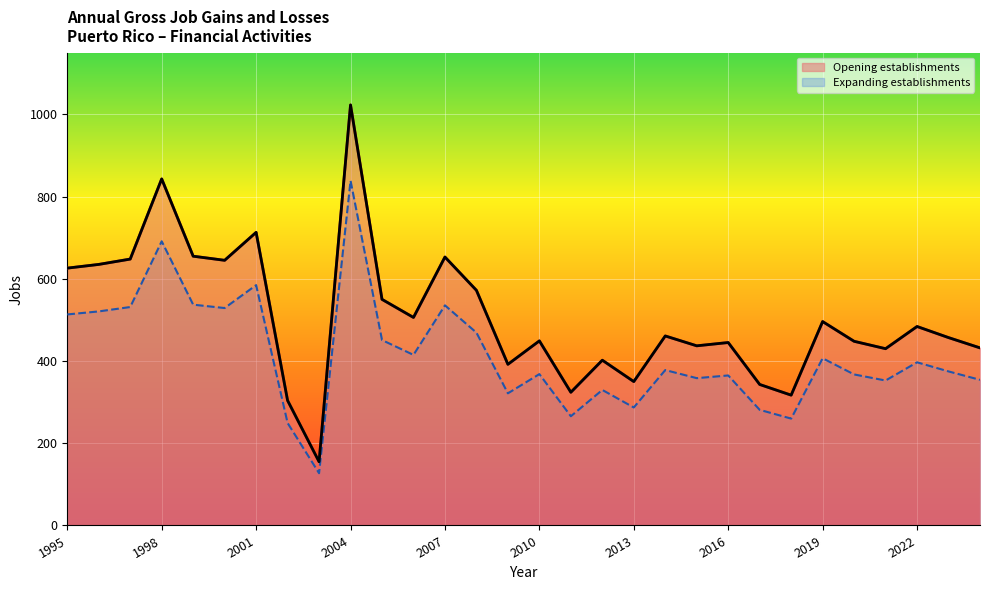

Reading right to left, list all the values displayed in this chart.

Gross Job Gains (Opening establishments): 354.2	374.7	396.9	352.6	367.4	406.7	259.9	281.3	364.9	358.3	378.0	287.0	329.6	265.7	368.2	321.4	469.0	535.5	414.9	451.0	838.9	127.1	249.3	584.7	528.9	537.1	691.3	531.4	520.7	513.3
Total Gross Job Gains: 432.0	457.0	484.0	430.0	448.0	496.0	317.0	343.0	445.0	437.0	461.0	350.0	402.0	324.0	449.0	392.0	572.0	653.0	506.0	550.0	1023.0	155.0	304.0	713.0	645.0	655.0	843.0	648.0	635.0	626.0